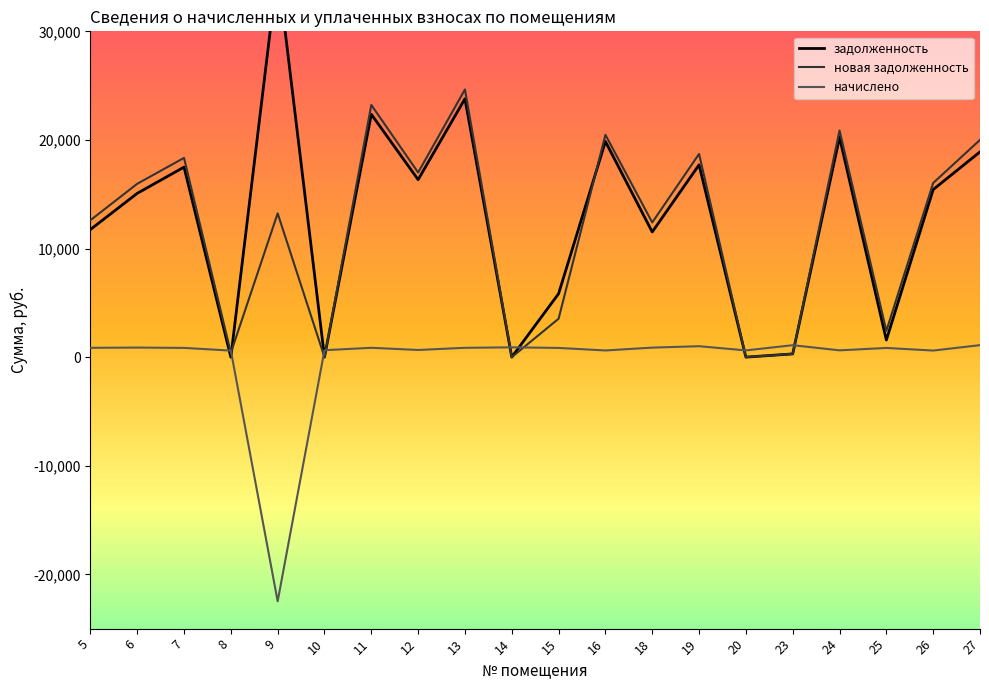

How many values in новая задолженность are above zero?

17